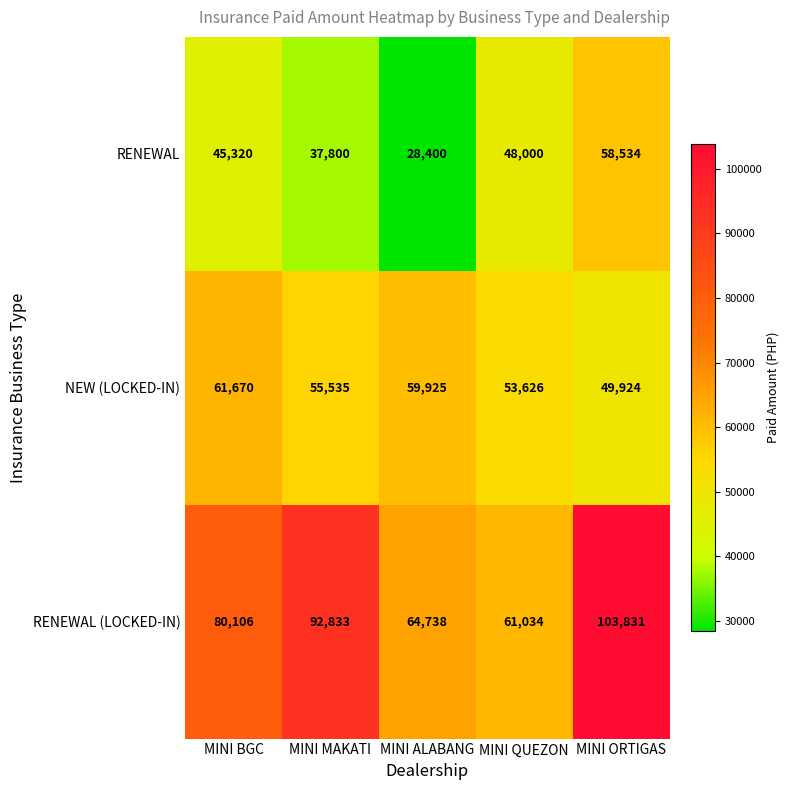

What is the average value of the RENEWAL (LOCKED-IN) series?

80508